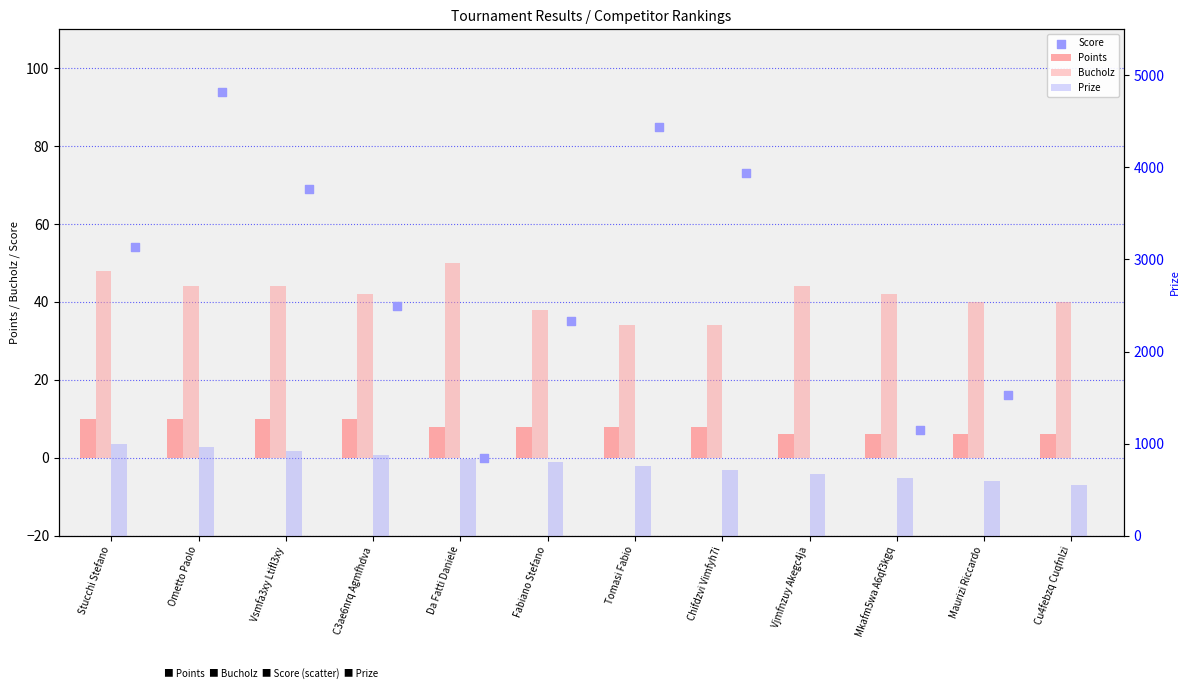

Which series contains the highest Y value?

Prize